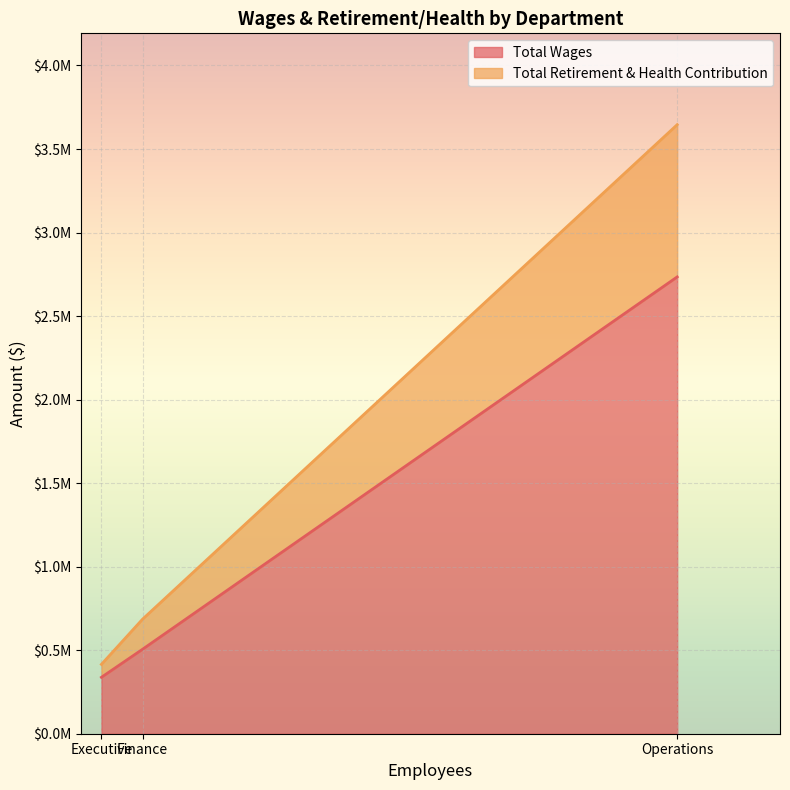

At which label does Total Wages reach its peak?

Operations